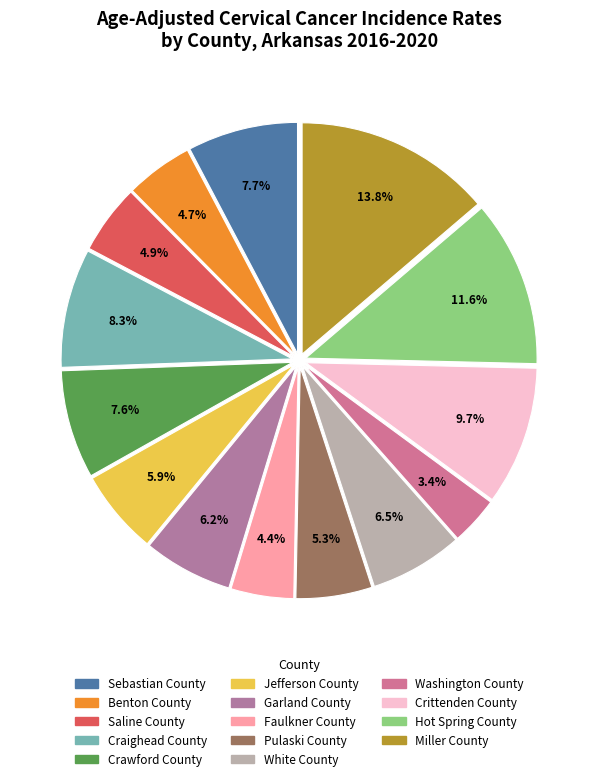

What percentage do Garland County and Faulkner County together represent?

10.6%